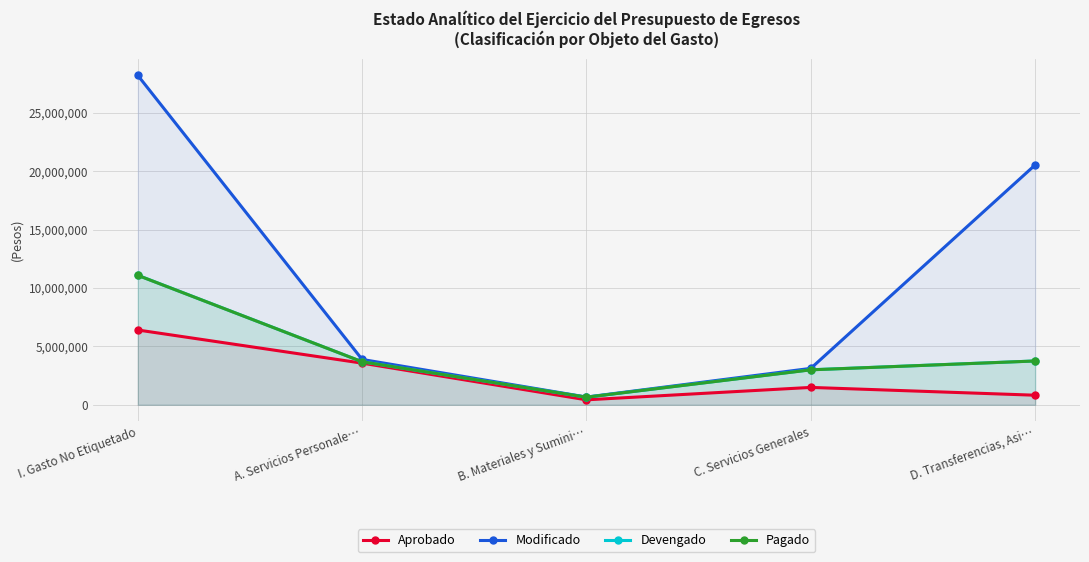

What position from the right is D. Transferencias, Asi…?

1